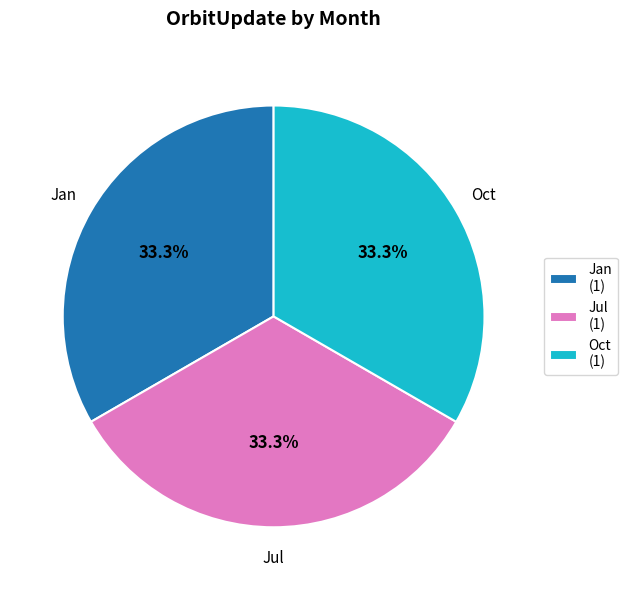

Is there any slice that represents more than half of the pie?

No